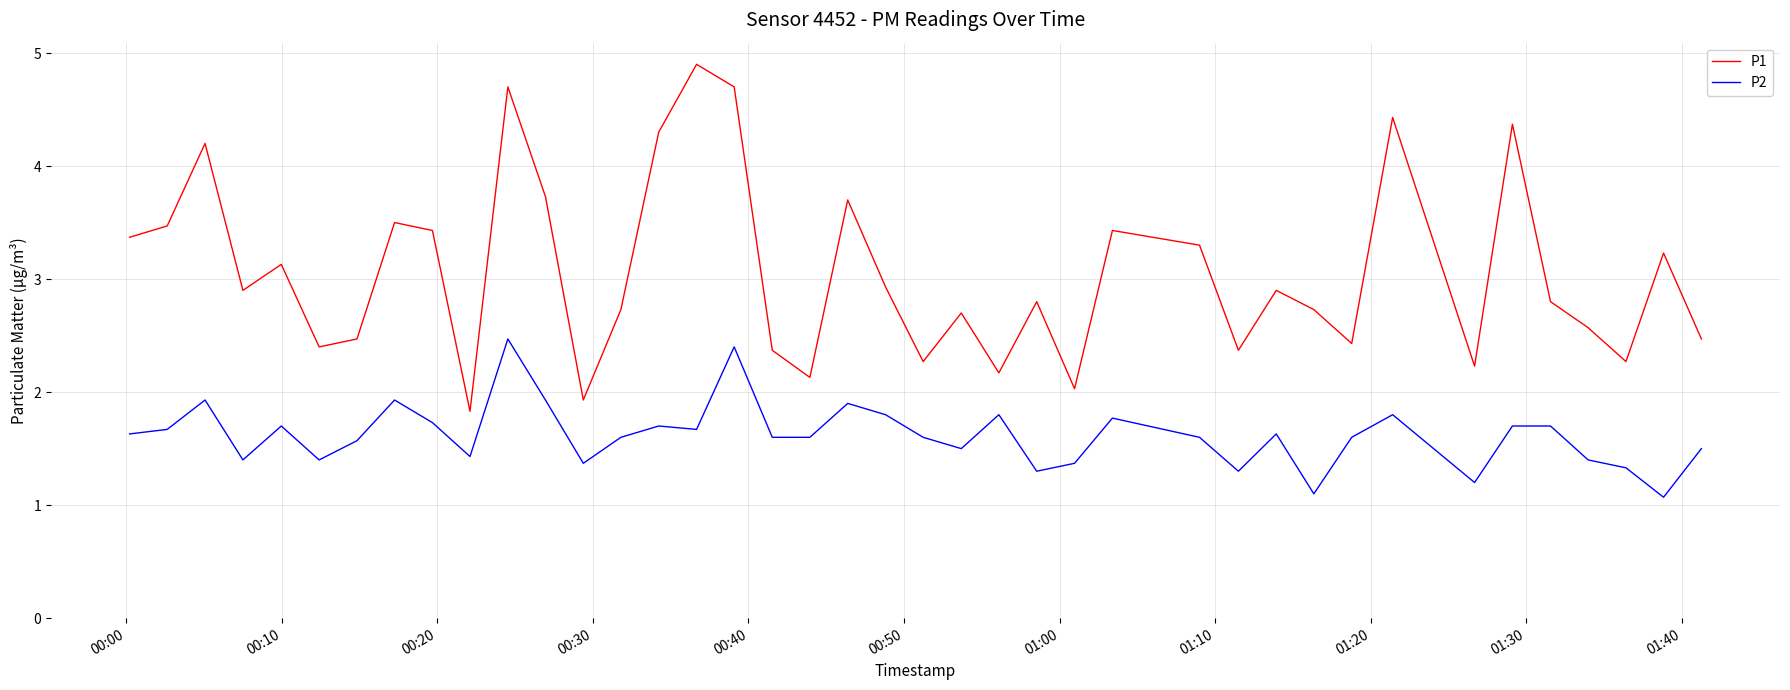

Which series has the largest total across all categories?

P1